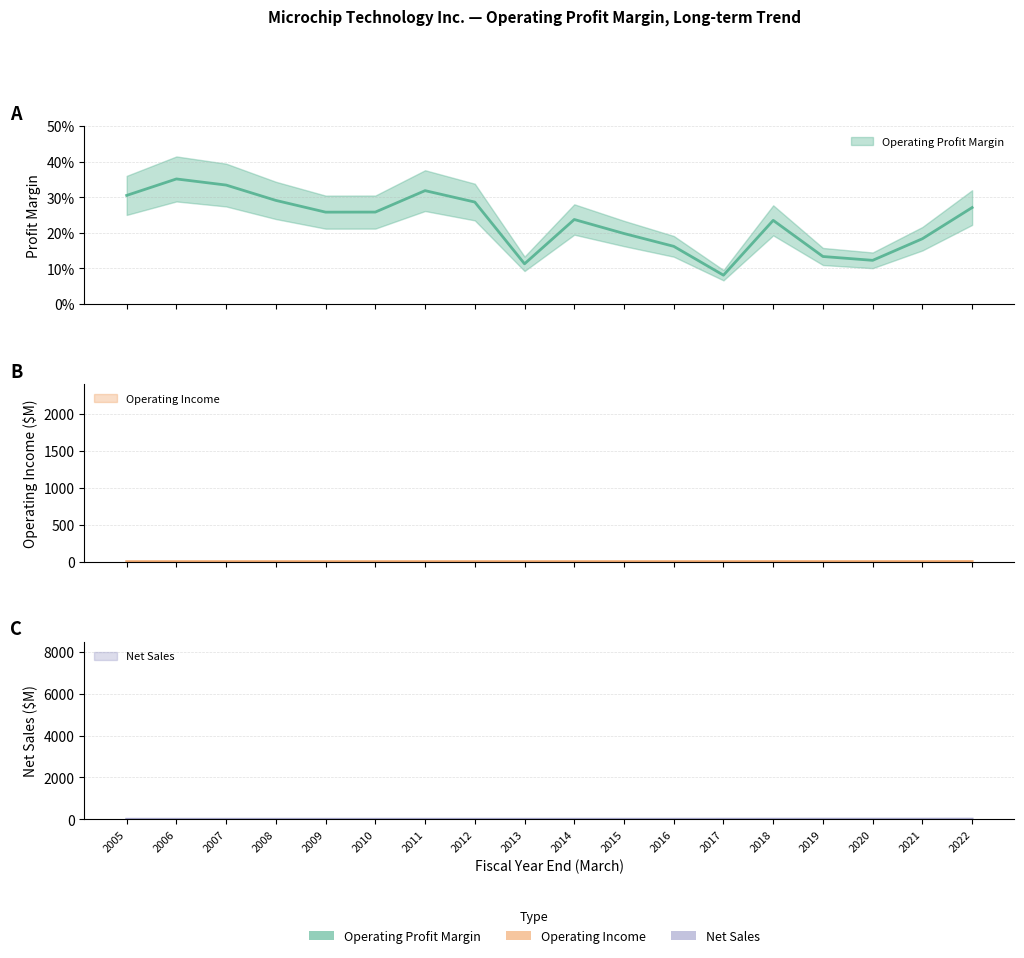

Which has a higher value, 2009 or 2006?

2006